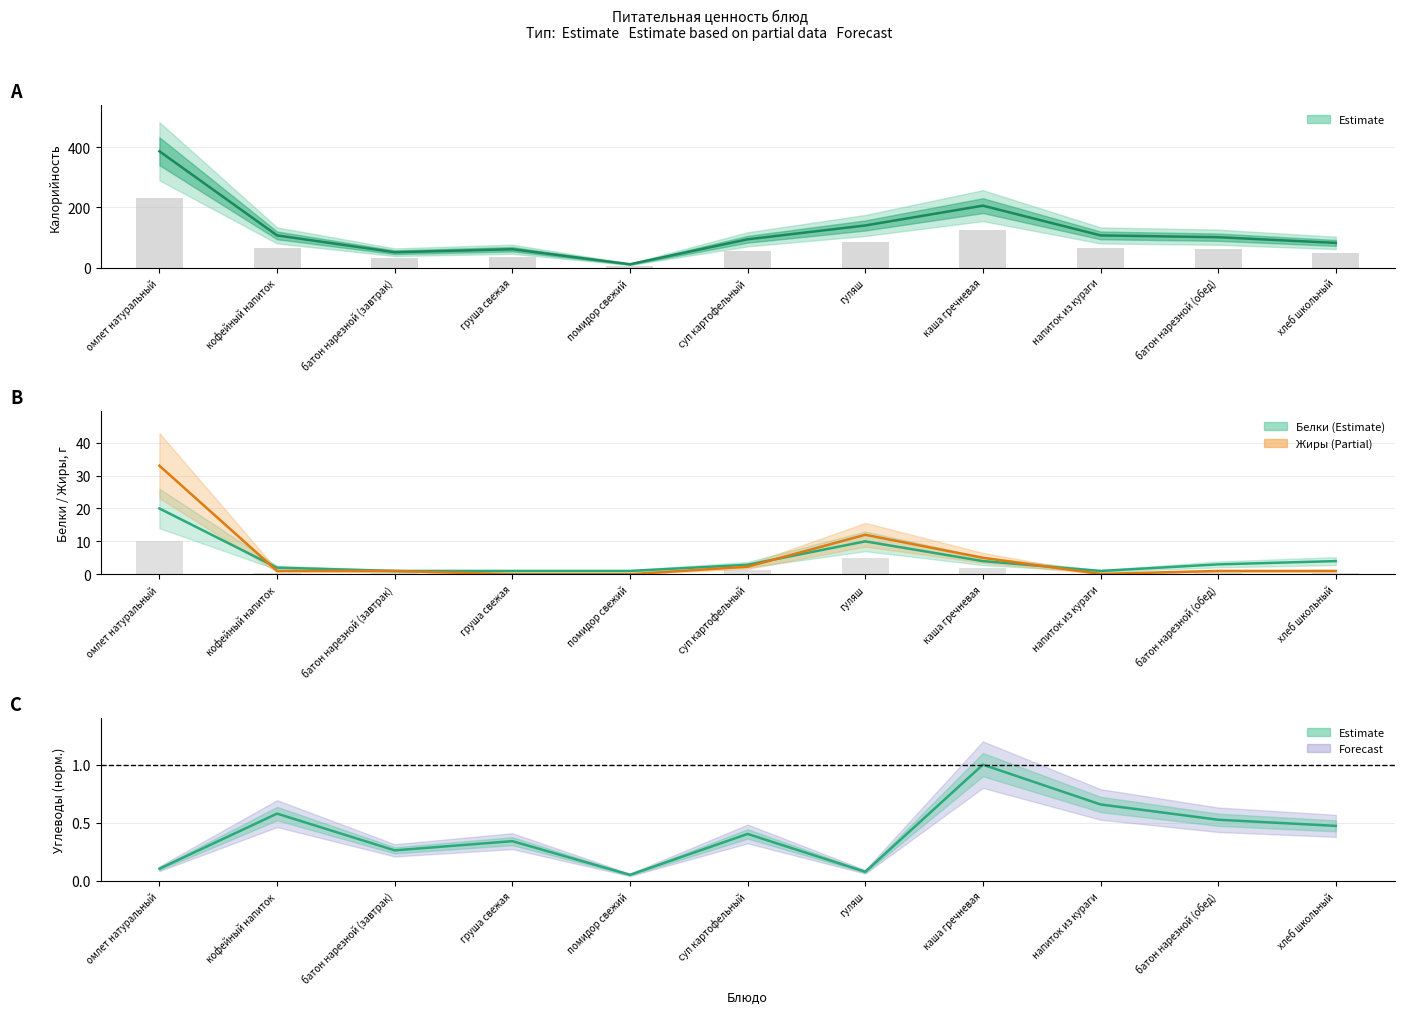

What is the difference between the second highest and minimum values in the Углеводы (норм.) series?

0.6